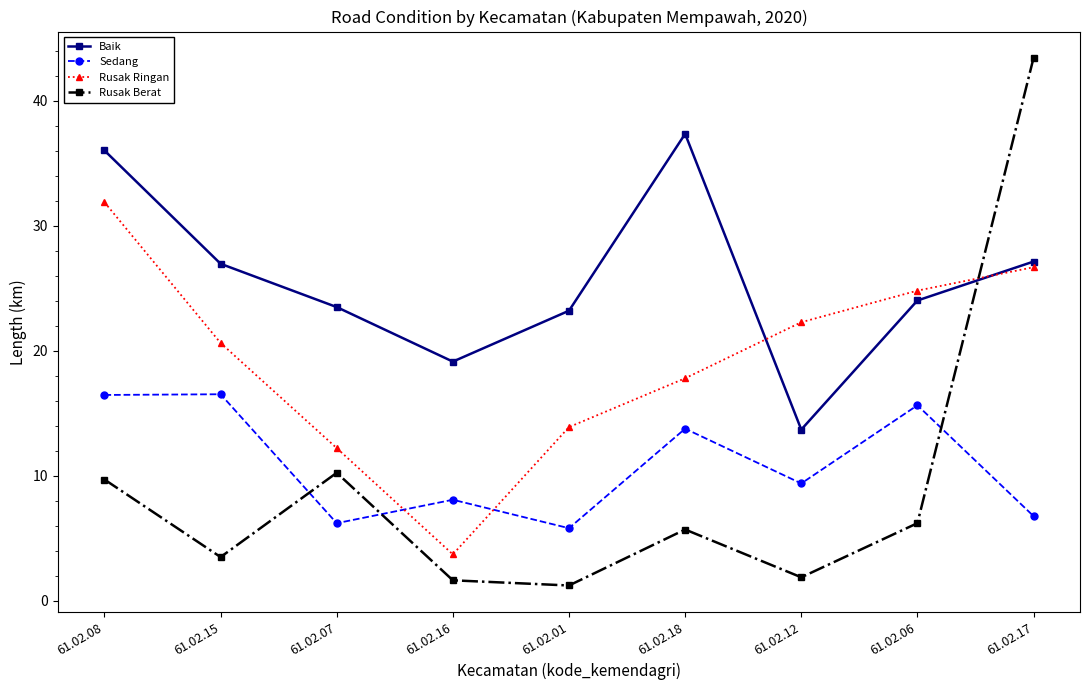

Rank the series by their maximum value, from lowest to highest.

Sedang, Rusak Ringan, Baik, Rusak Berat